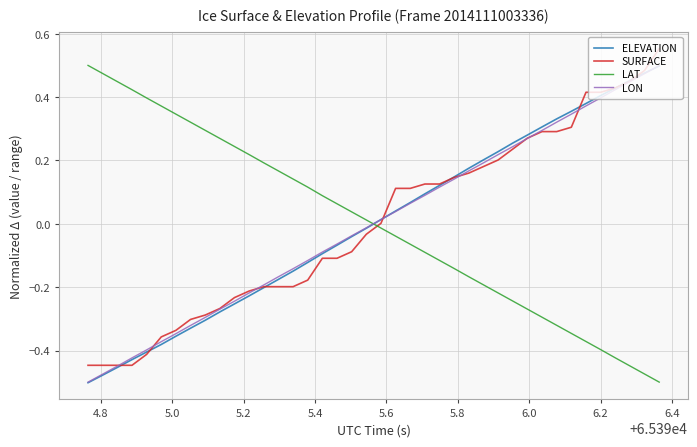

How many times do LAT and ELEVATION cross each other?

1